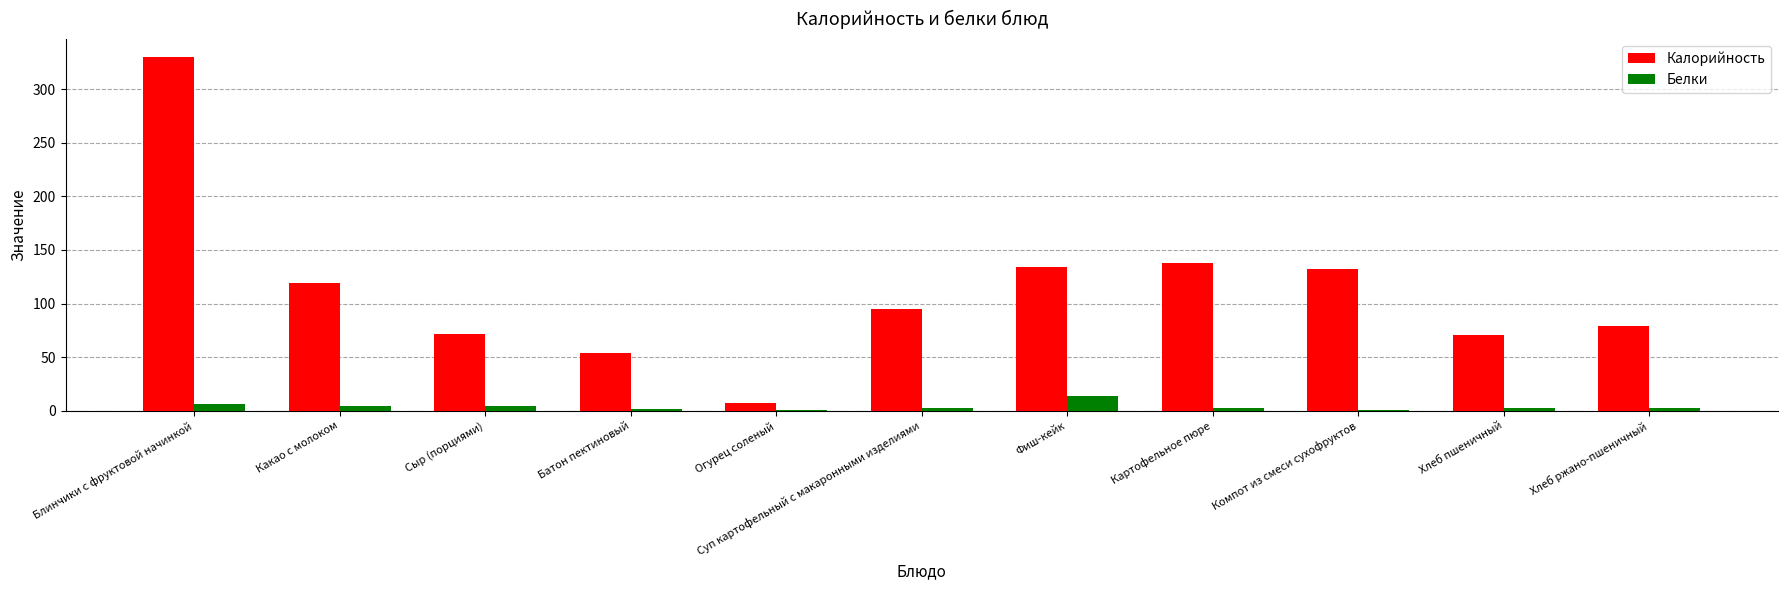

Are the bars horizontal?

No